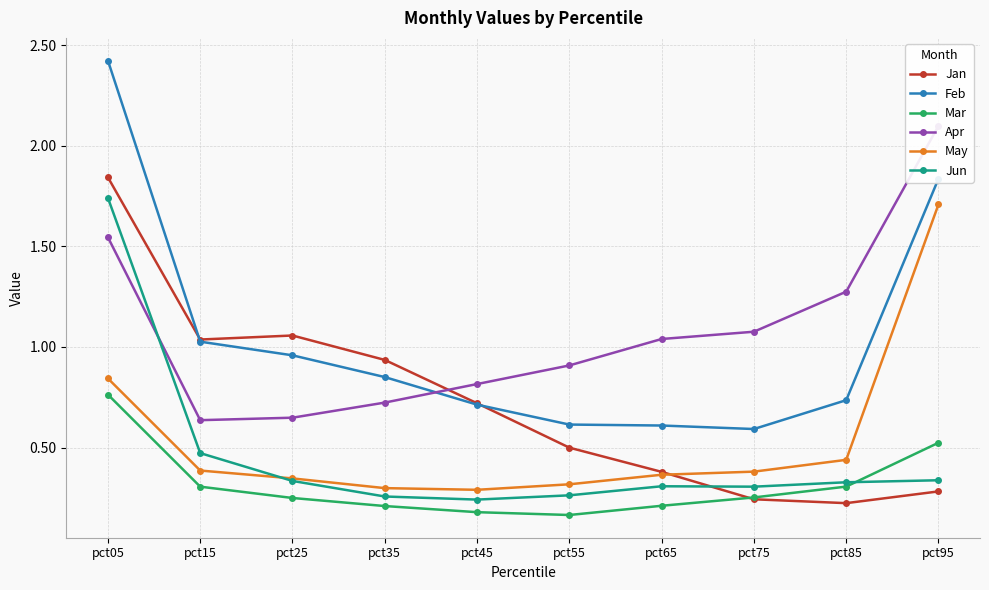

True or false: May has more than 1 interior local peaks.

False